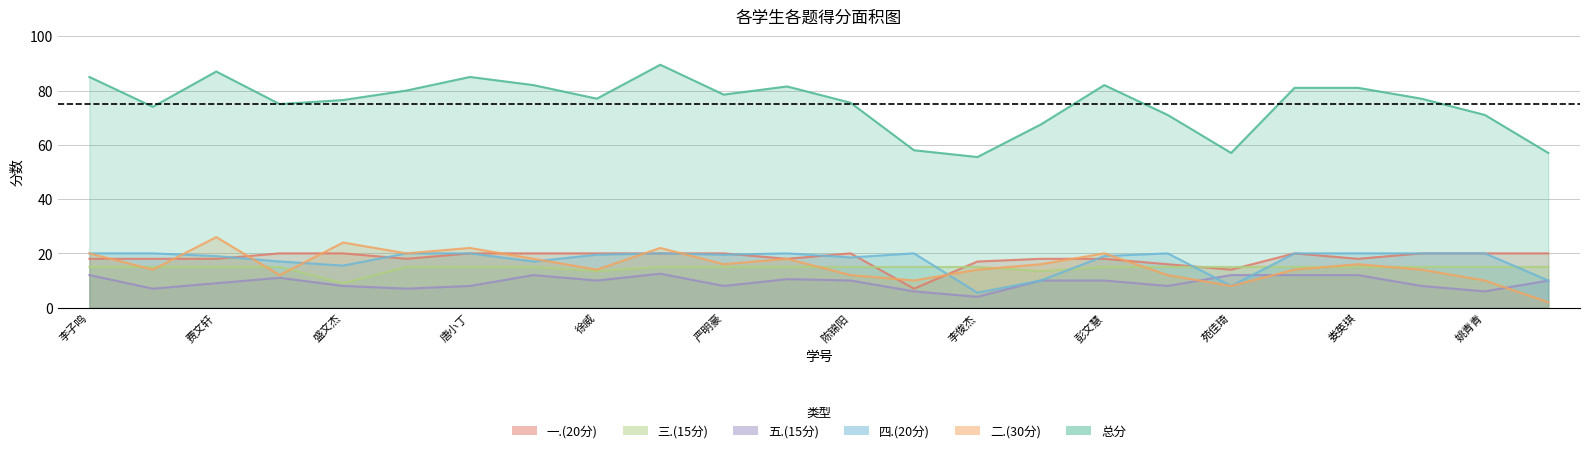

The value of 五.(15分) at 徐威 is 15.9. True or false?

False